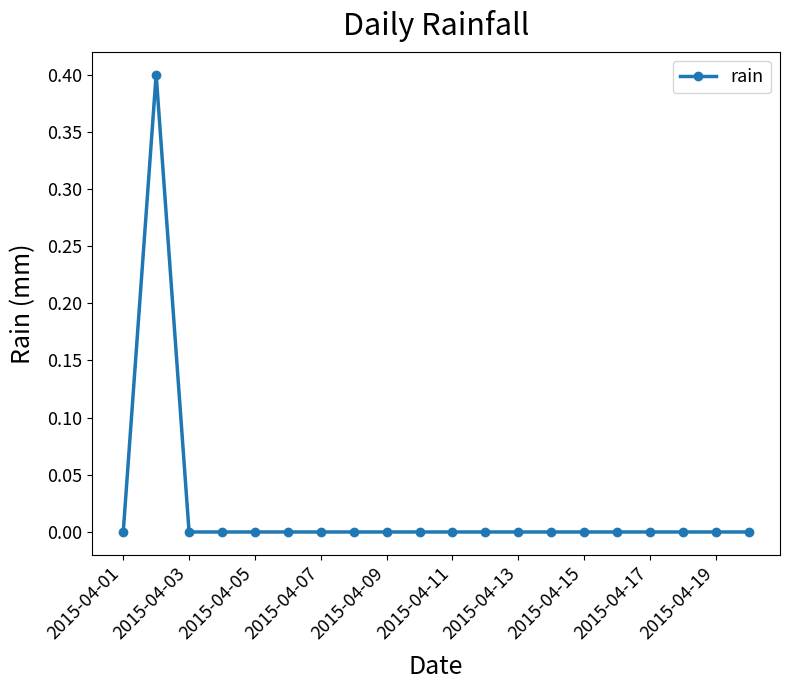

Reading left to right, extract all data points from this chart.

0.0	0.4	0.0	0.0	0.0	0.0	0.0	0.0	0.0	0.0	0.0	0.0	0.0	0.0	0.0	0.0	0.0	0.0	0.0	0.0